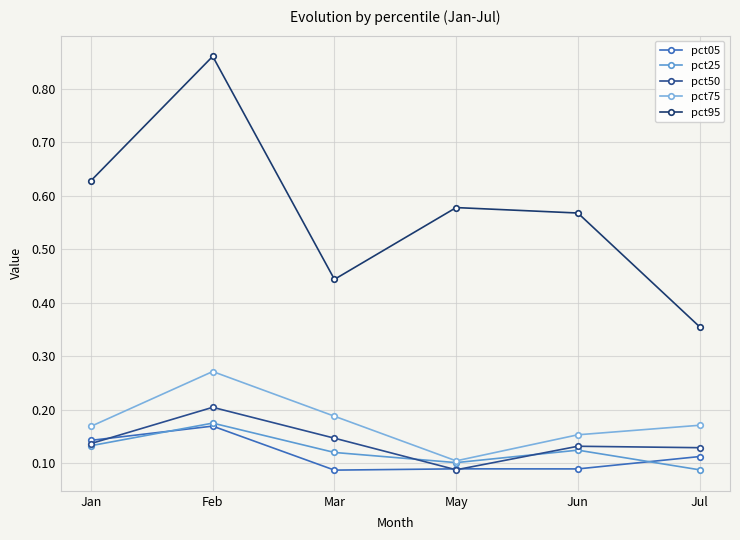

What is the total value across all series at Feb?

1.7